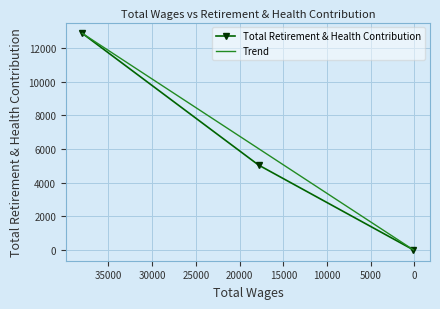

What is the average value?

5974